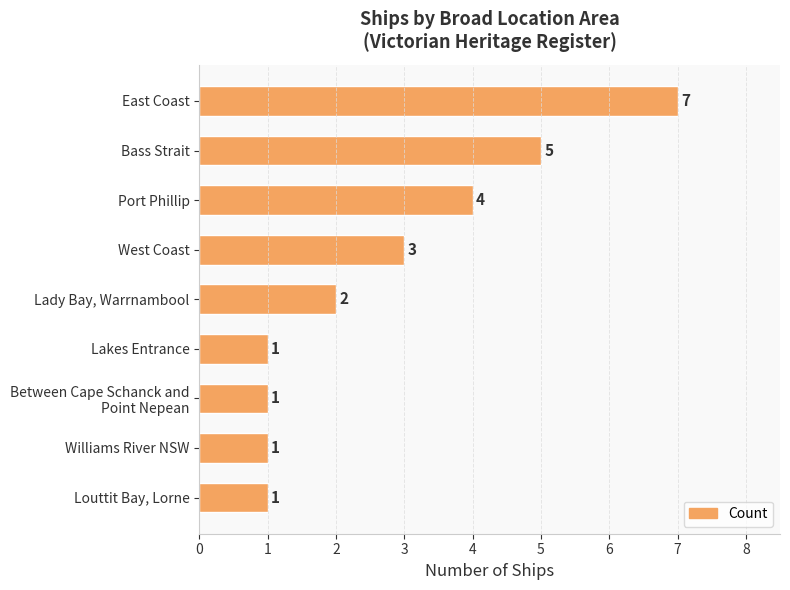

What is the average value?

3